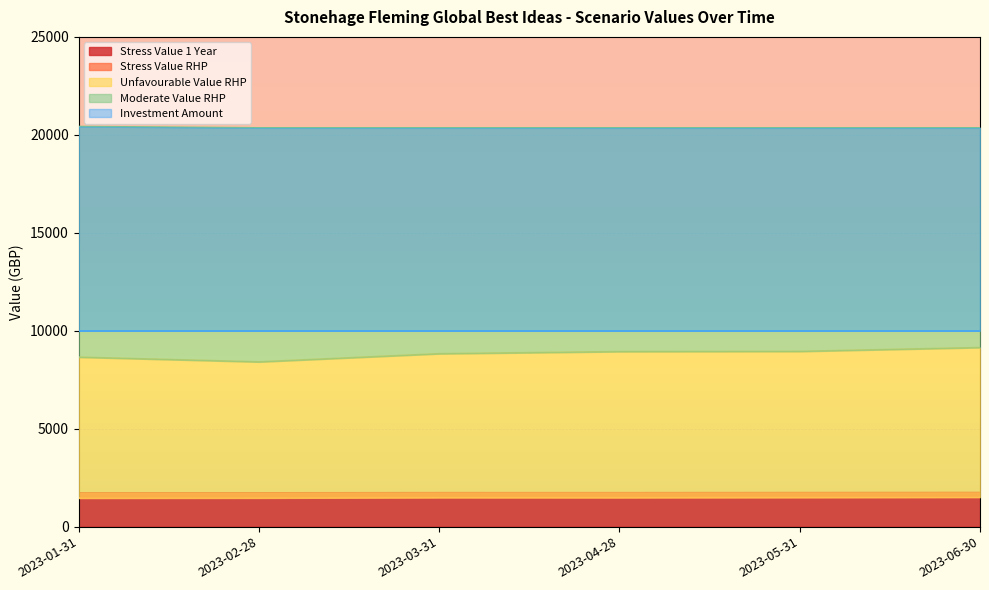

True or false: Unfavourable Value RHP and Moderate Value RHP cross at least once.

False